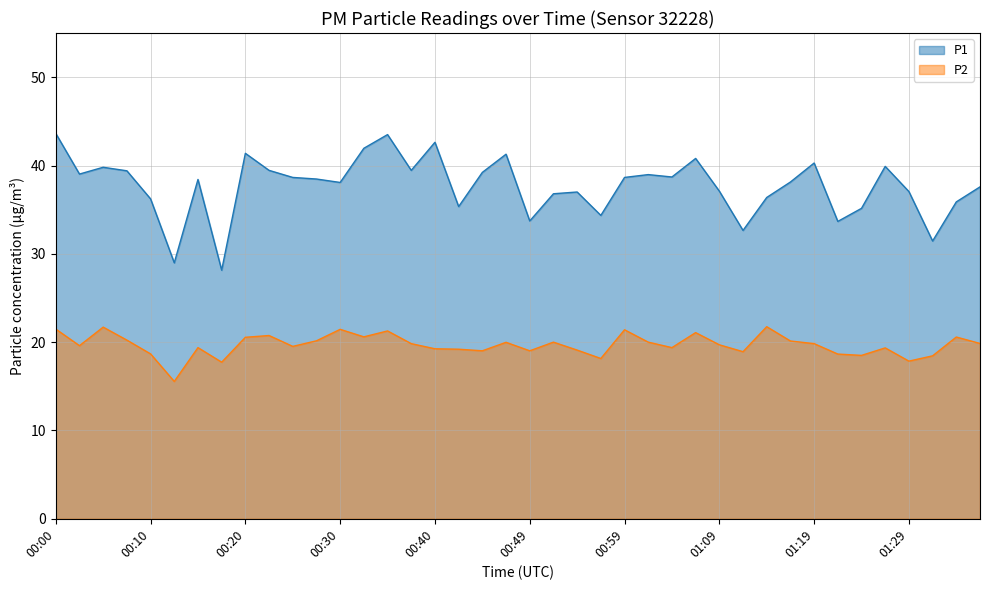

How many distinct data groups are displayed?

2